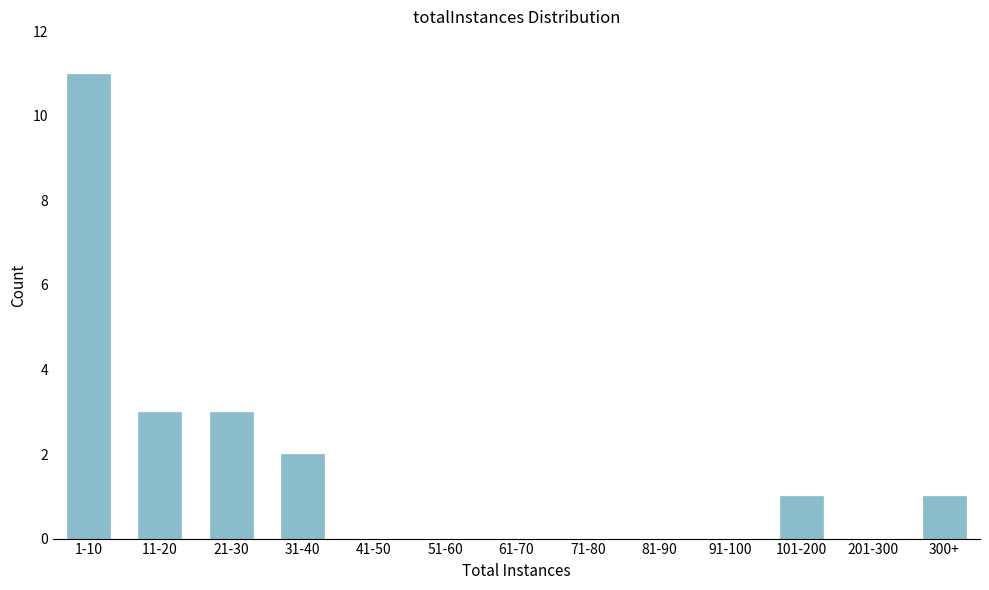

Reading left to right, what are all the values shown in this chart?

1-10=11	11-20=3	21-30=3	31-40=2	41-50=0	51-60=0	61-70=0	71-80=0	81-90=0	91-100=0	101-200=1	201-300=0	300+=1